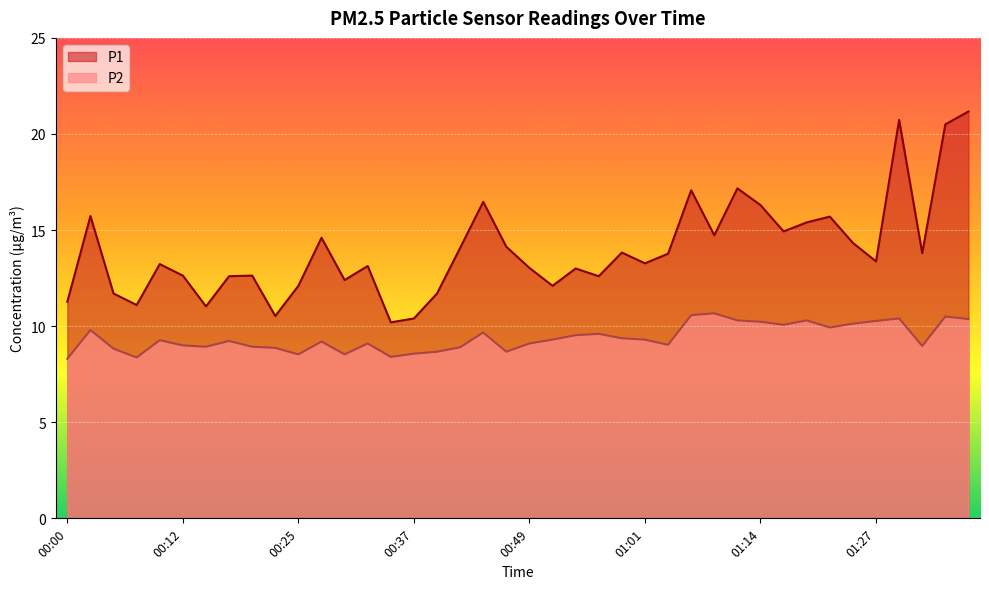

What is the value of the P2 point at the 38th from the left?

9.0